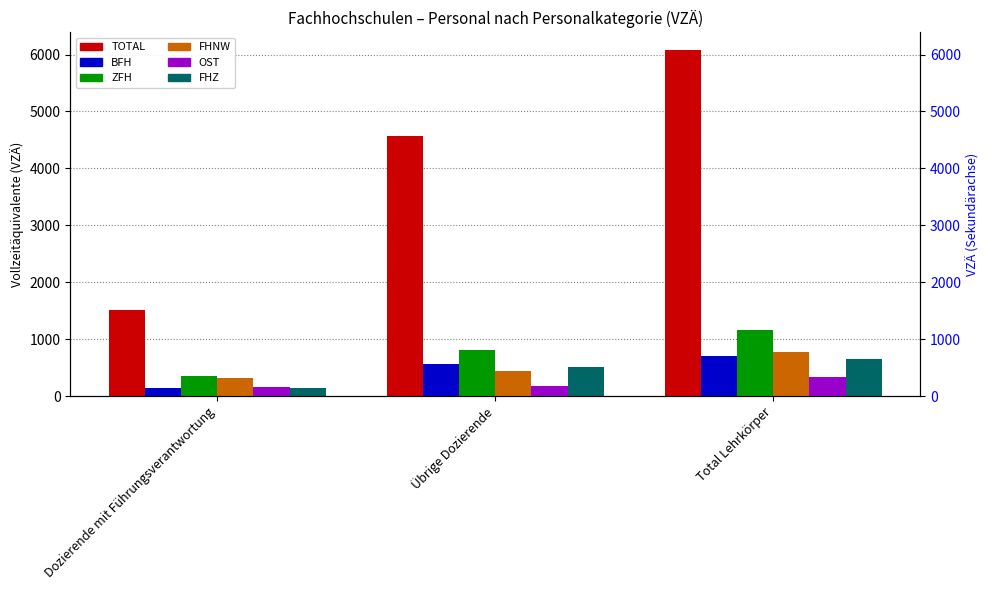

What is the sum of the FHZ values at Dozierende mit Führungsverantwortung and Übrige Dozierende?

655.1